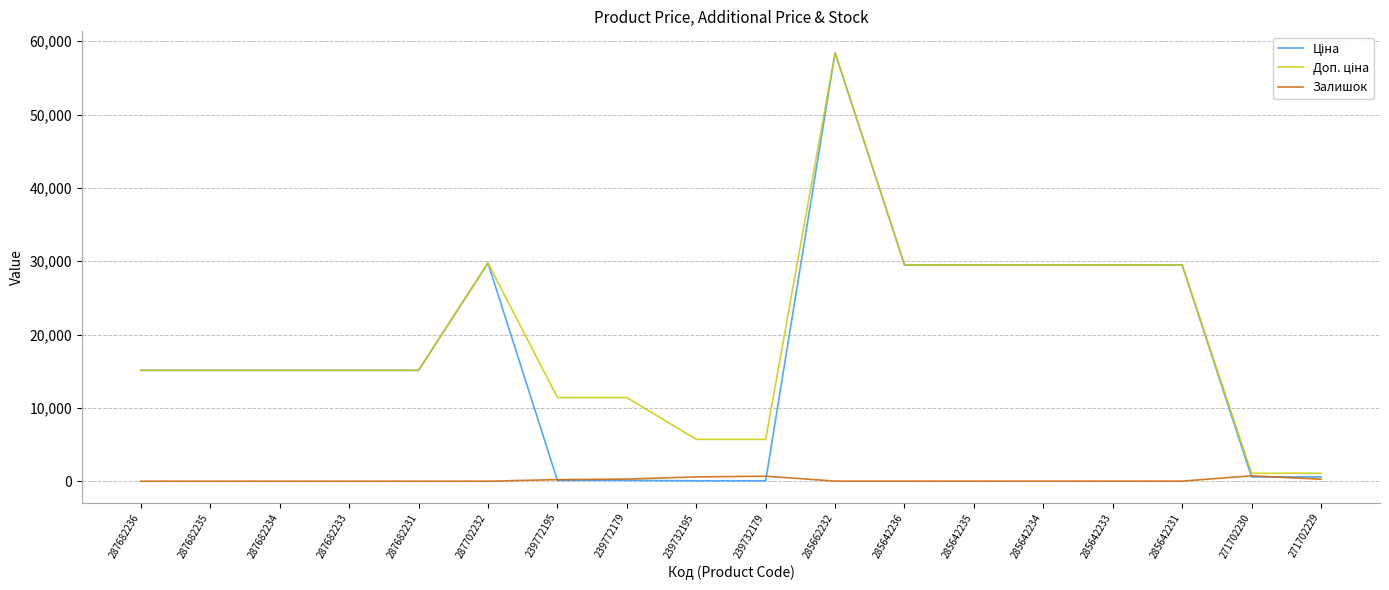

The value of Залишок at 287682234 is 0.0. True or false?

True